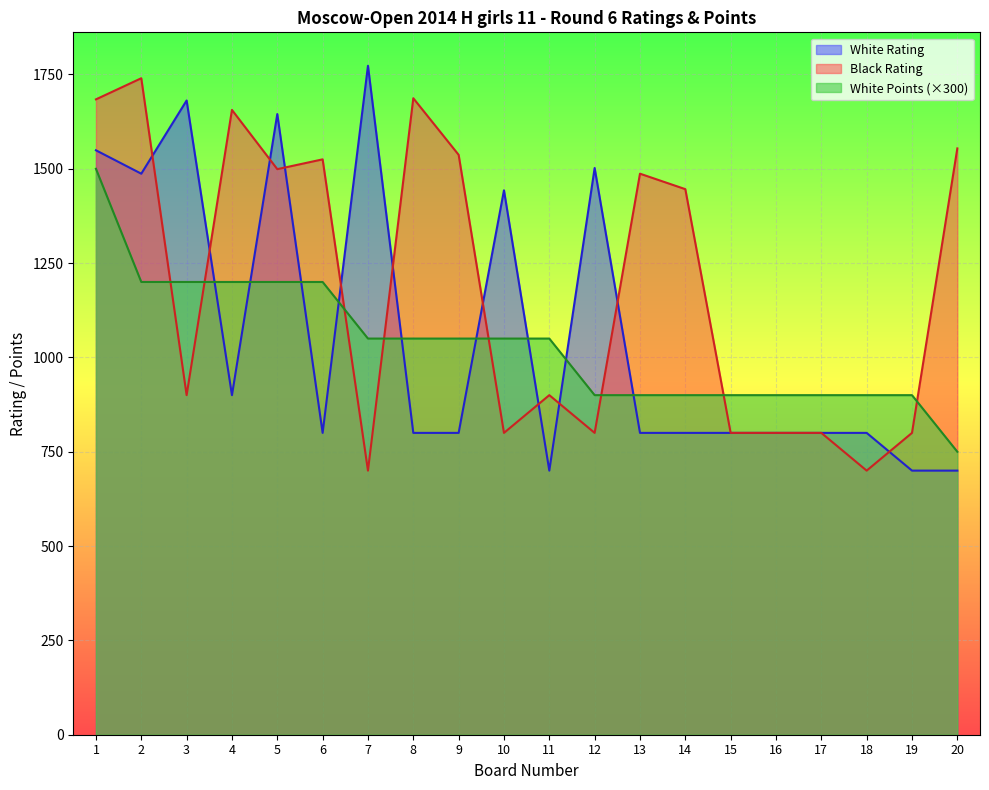

Reading right to left, list all the values displayed in this chart.

White Rating: 20=700	19=700	18=800	17=800	16=800	15=800	14=800	13=800	12=1502	11=700	10=1443	9=800	8=800	7=1773	6=800	5=1645	4=900	3=1681	2=1487	1=1549
Black Rating: 20=1554	19=800	18=700	17=800	16=800	15=800	14=1446	13=1487	12=800	11=900	10=800	9=1537	8=1687	7=700	6=1525	5=1499	4=1656	3=900	2=1740	1=1684
White Points: 20=750	19=900	18=900	17=900	16=900	15=900	14=900	13=900	12=900	11=1050	10=1050	9=1050	8=1050	7=1050	6=1200	5=1200	4=1200	3=1200	2=1200	1=1500